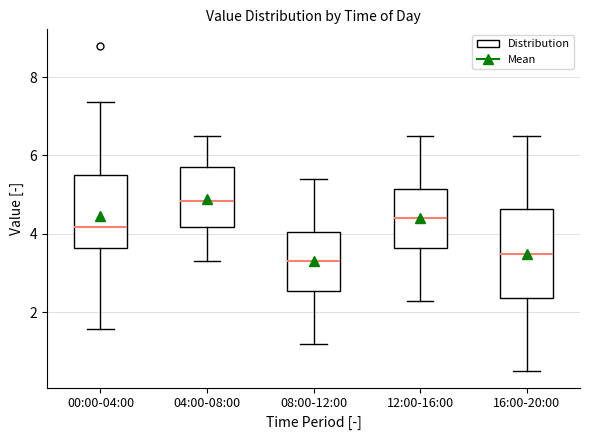

Reading left to right, transcribe this box plot: for each box, give where its median line is, the range the box spans, and where its two whiskers end, as read against the y-axis. The values are not printed on the chart, so give them approximately, as read against the axis.

00:00-04:00: median 4.2, box 3.6 to 5.4, whiskers 1.6 to 7.4
04:00-08:00: median 4.8, box 4.2 to 5.8, whiskers 3.4 to 6.6
08:00-12:00: median 3.4, box 2.6 to 4.0, whiskers 1.2 to 5.4
12:00-16:00: median 4.4, box 3.6 to 5.2, whiskers 2.4 to 6.6
16:00-20:00: median 3.6, box 2.4 to 4.6, whiskers 0.6 to 6.6